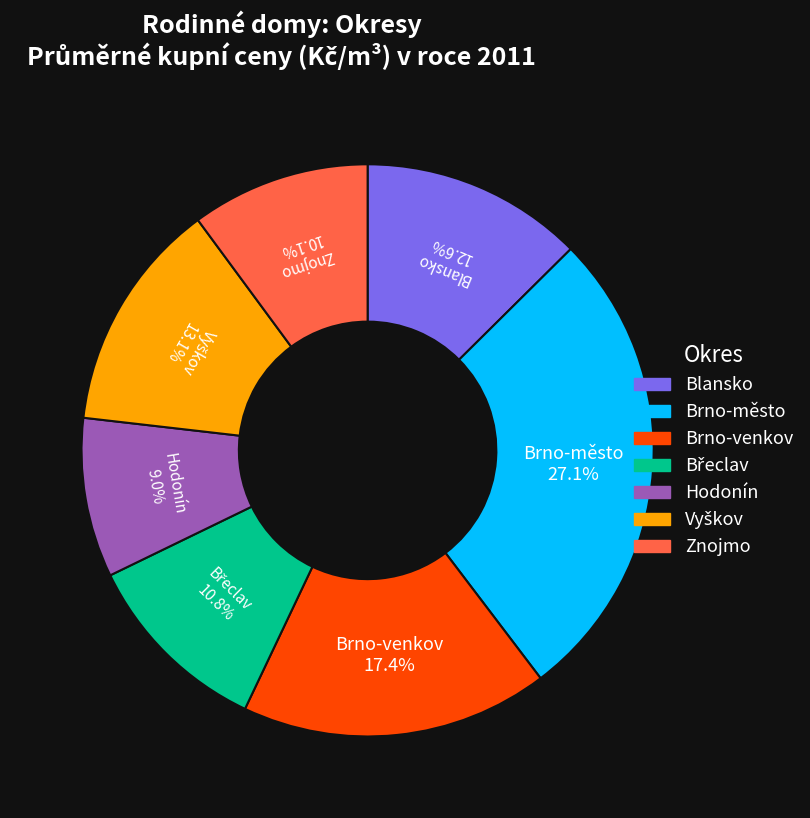

Does Hodonín account for over 50% of the chart?

No